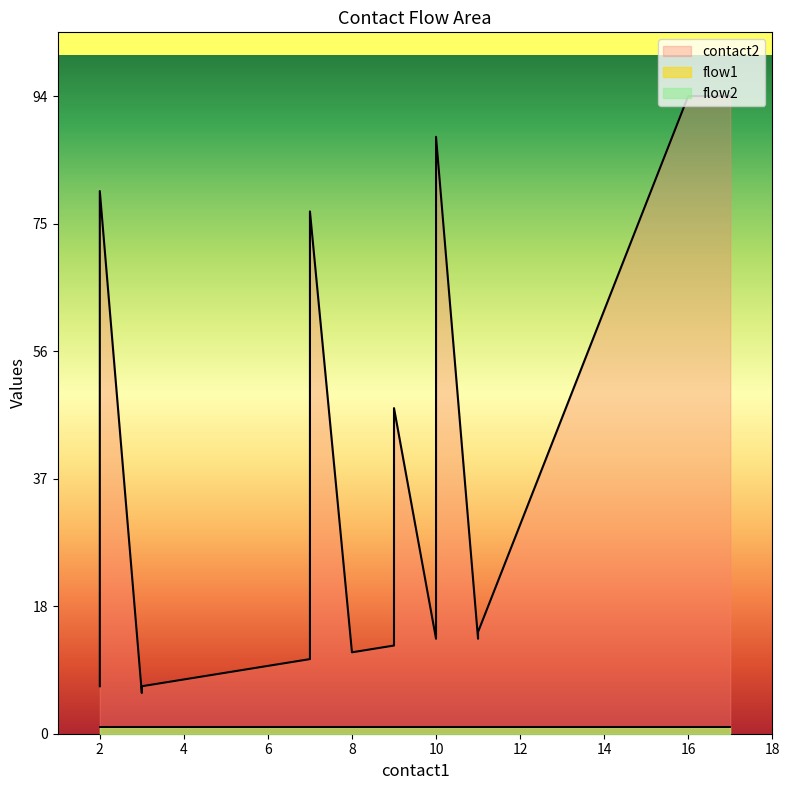

Where is flow1 nearest to the value 1?

2